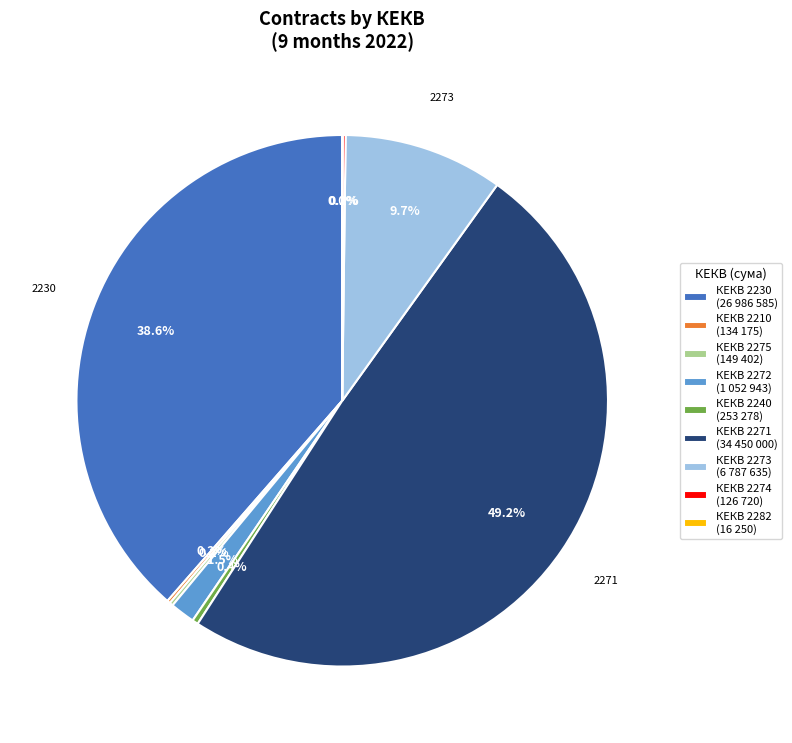

Which slice is the largest?

КЕКВ 2271 (34 450 000)